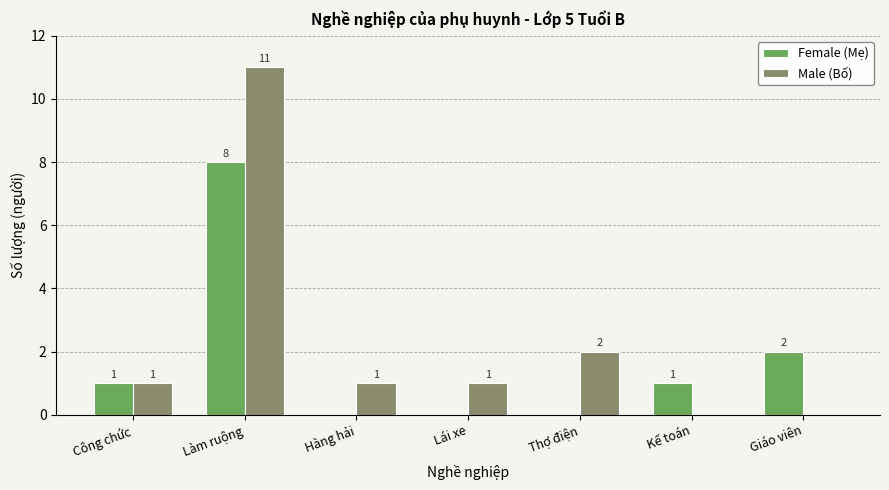

How many values in Male (Bố) are above zero?

5